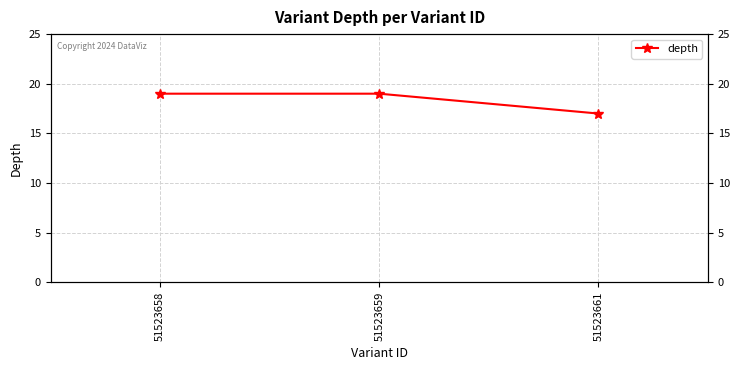

What is the ratio of the value at 51523658 to the value at 51523659?

1.0